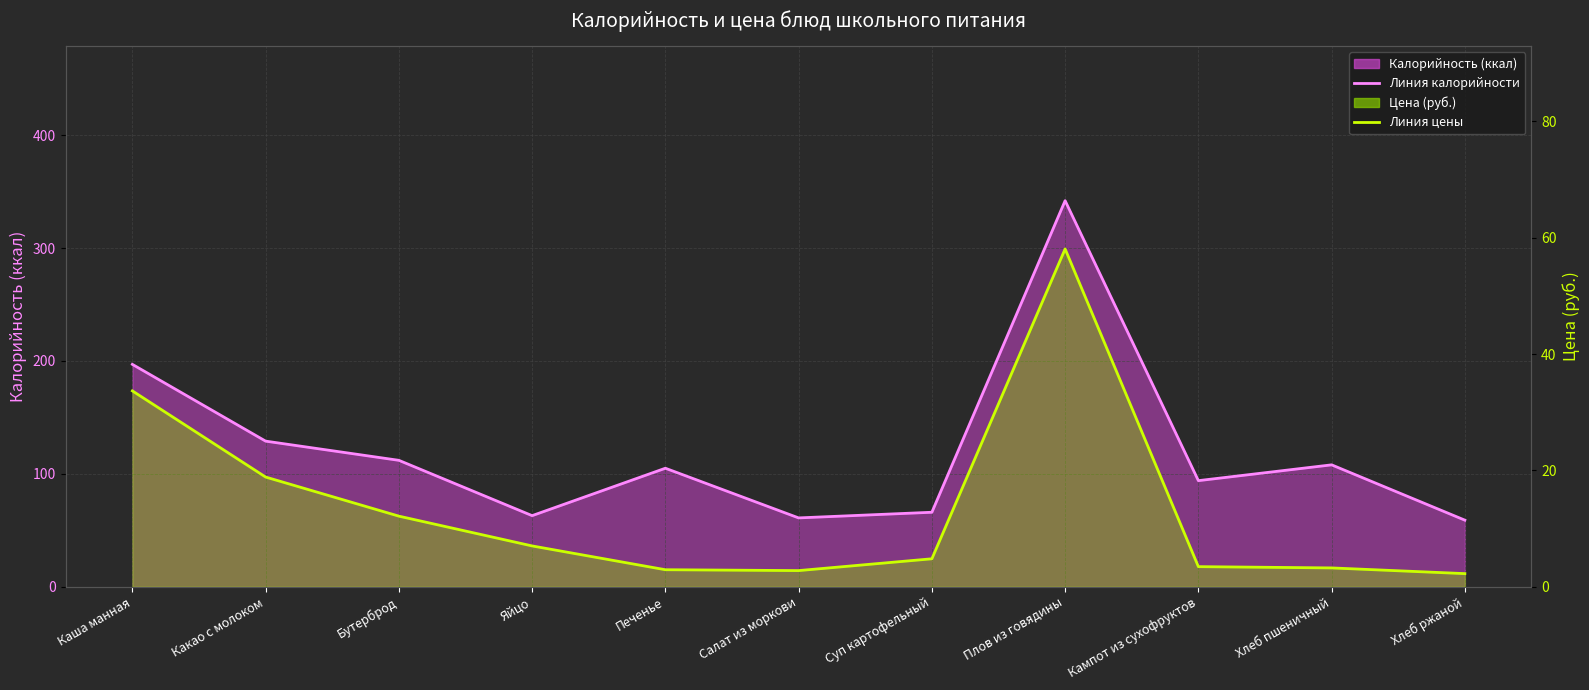

Rank the series at Яйцо from highest to lowest value.

Калорийность (линия), Цена (линия)